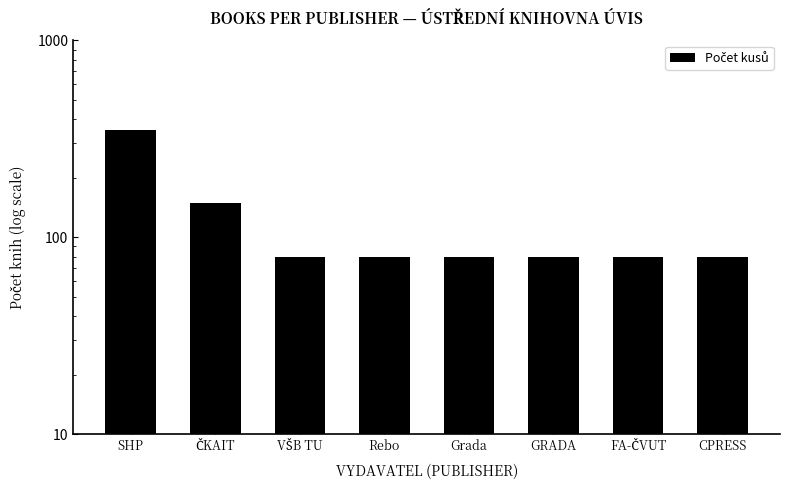

Where is the data nearest to the value 215?

ČKAIT